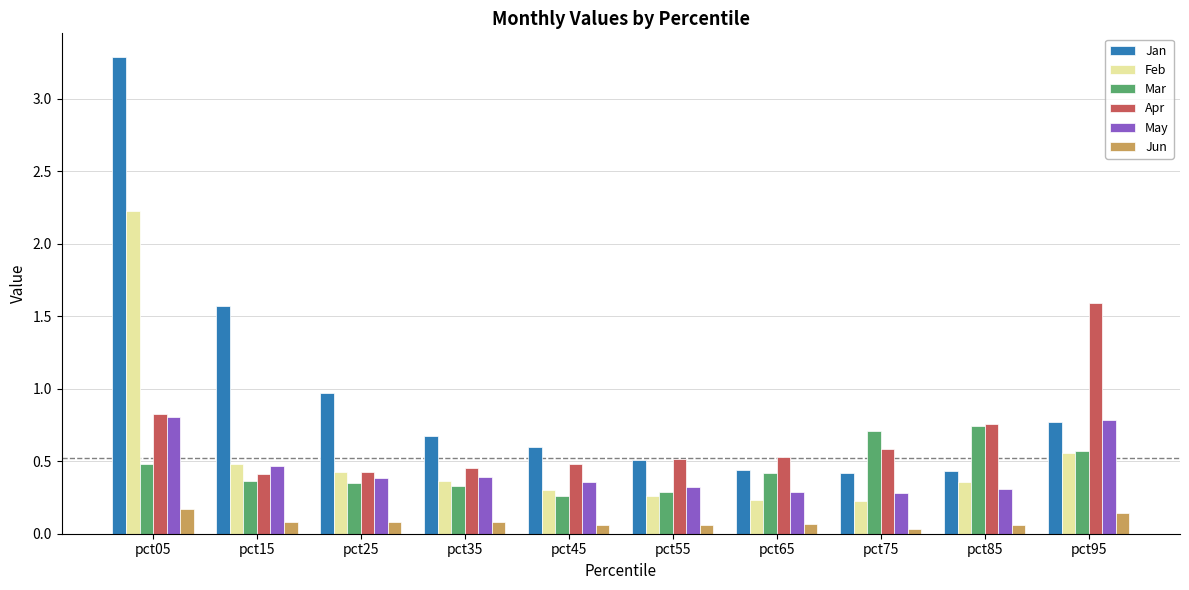

Are the bars horizontal?

No